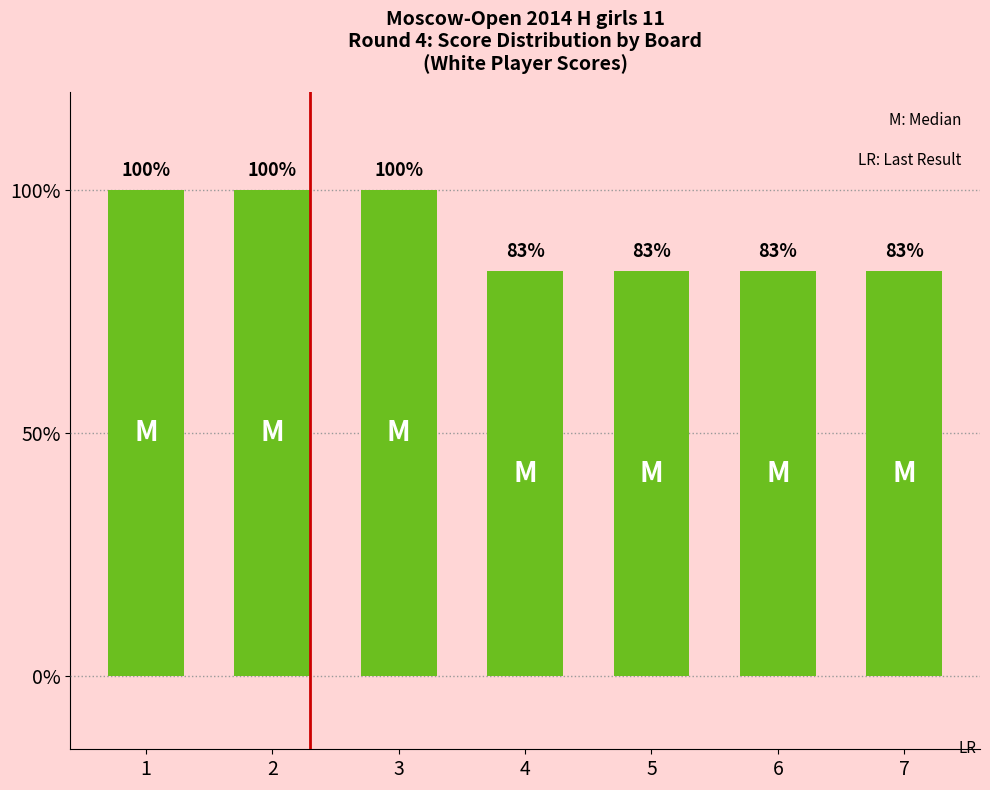

The chart shows a value of 143.8 at 3. True or false?

False